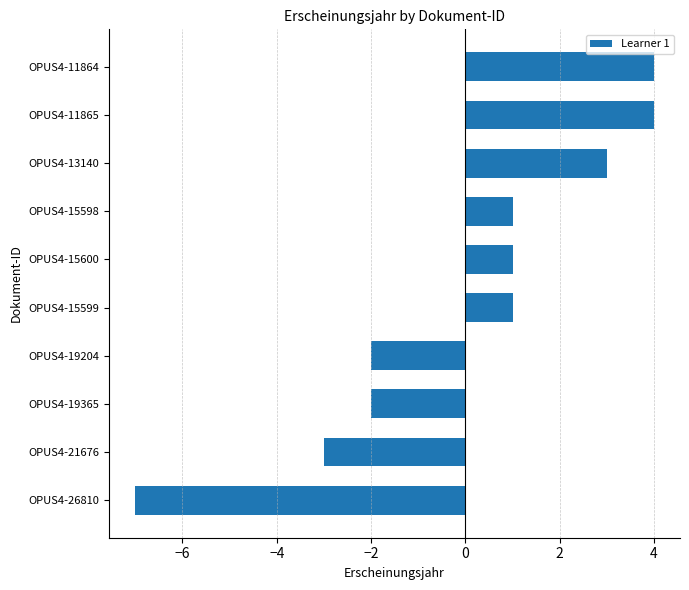

How many values are above zero?

6